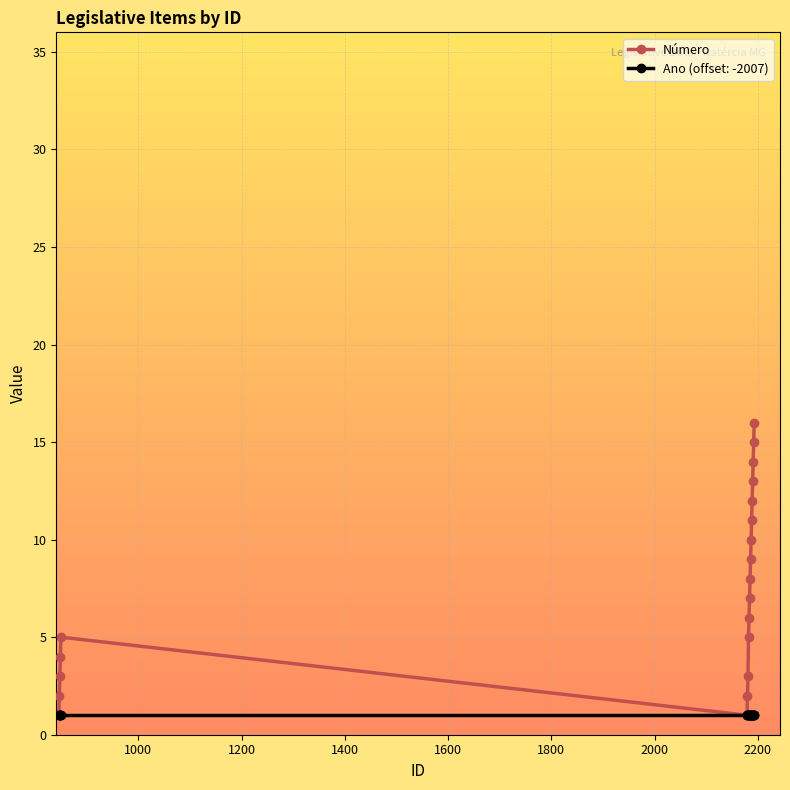

List the series in order of their peak value, lowest first.

Ano (offset: -2007), Número